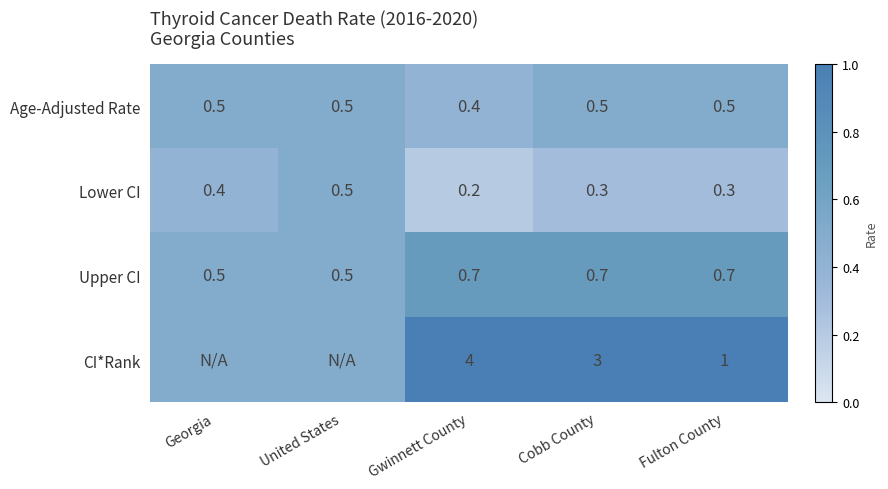

Where is Lower CI nearest to the value 0?

Gwinnett County